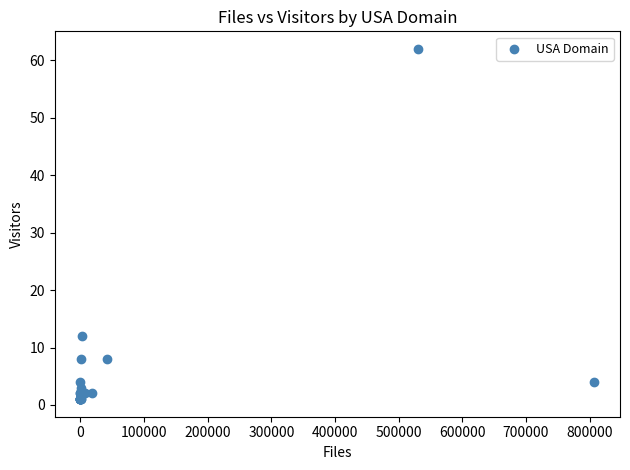

What Y value in the scatter plot is closest to 31?

12